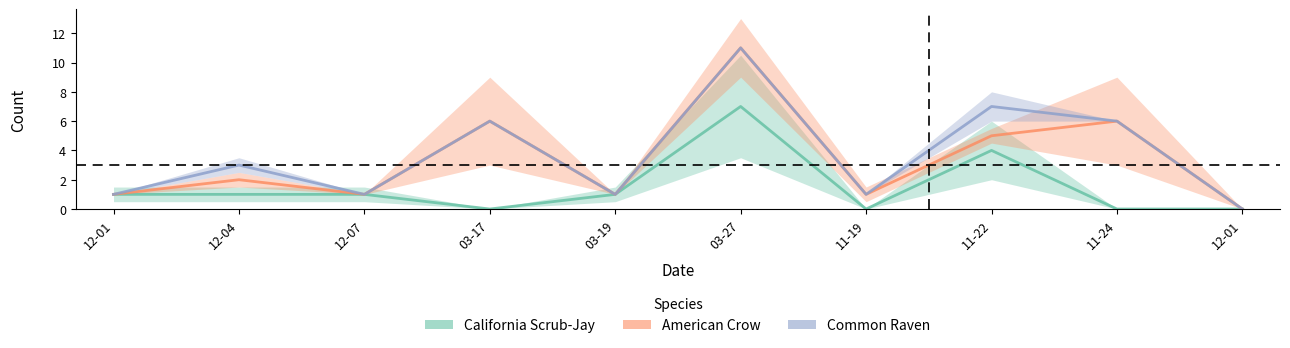

What is the difference between the American Crow values at 2014-03-19 and 2014-03-17?

5